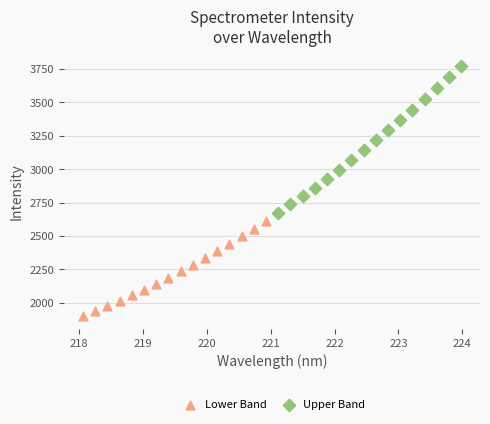

Which series contains the lowest Y value?

Lower Band